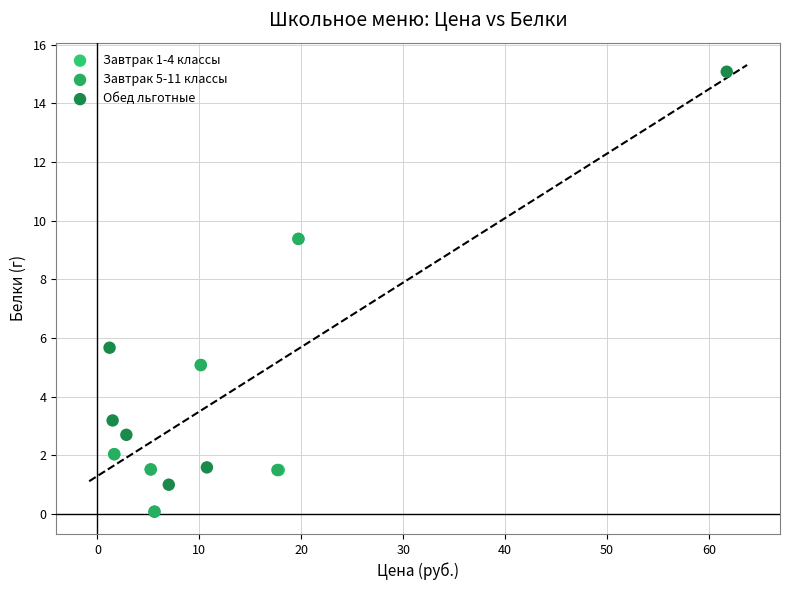

Which series has the widest spread of Y values?

Обед льготные